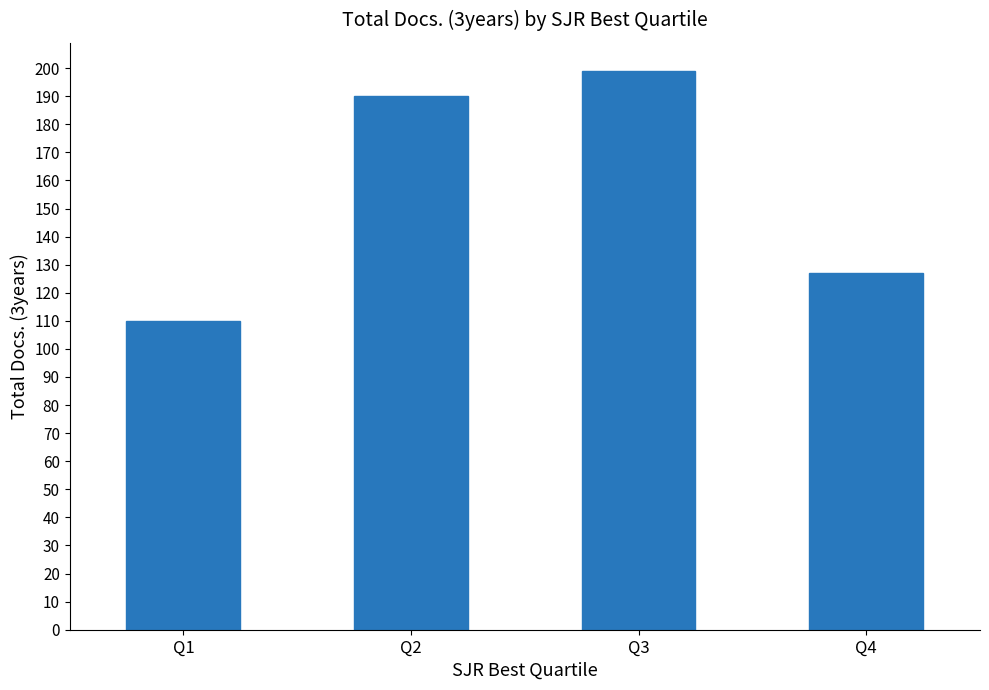

What is the difference between the values at Q2 and Q3?

9